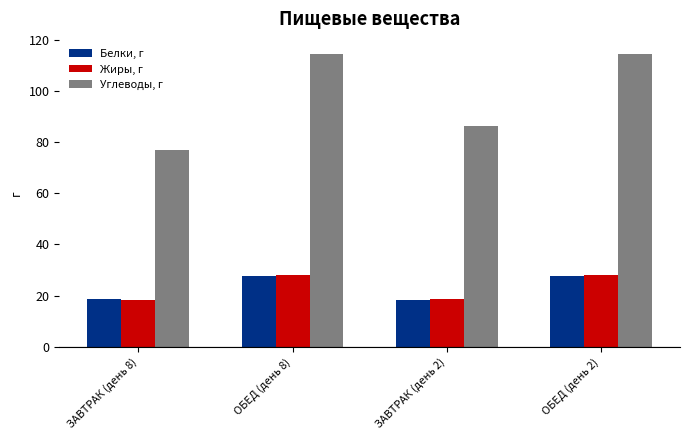

What position from the left is ОБЕД (день 8)?

2